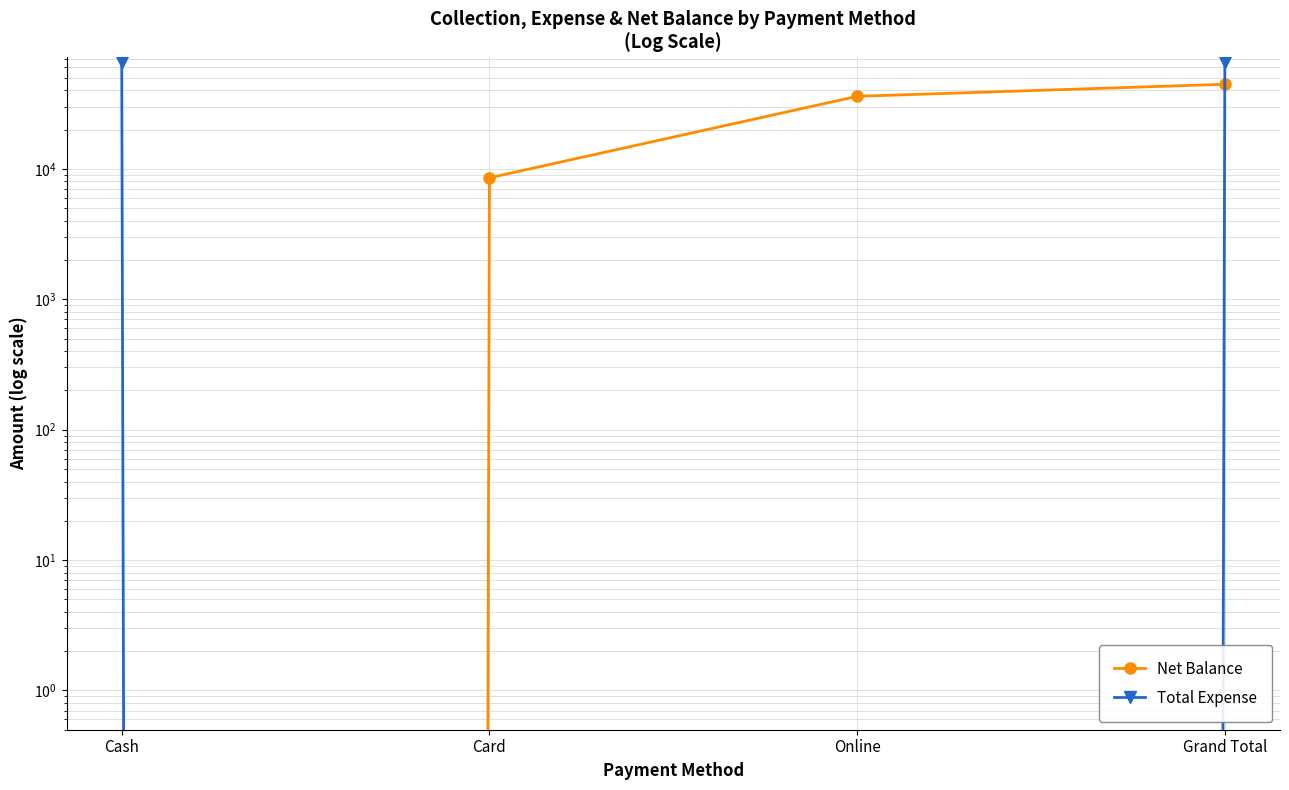

Reading left to right, list all the values displayed in this chart.

Net Balance: 0	8537	36000	44537
Total Expense: 65500	0	0	65500